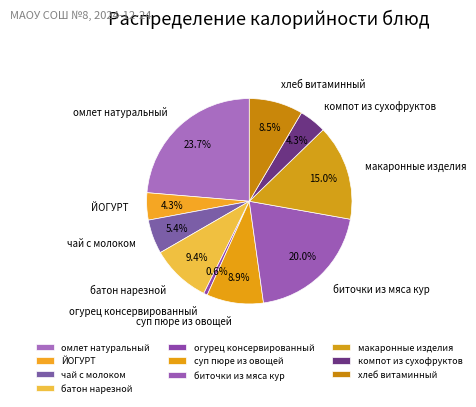

To the nearest percent, what is the difference between the largest and smallest slice percentages?

23%